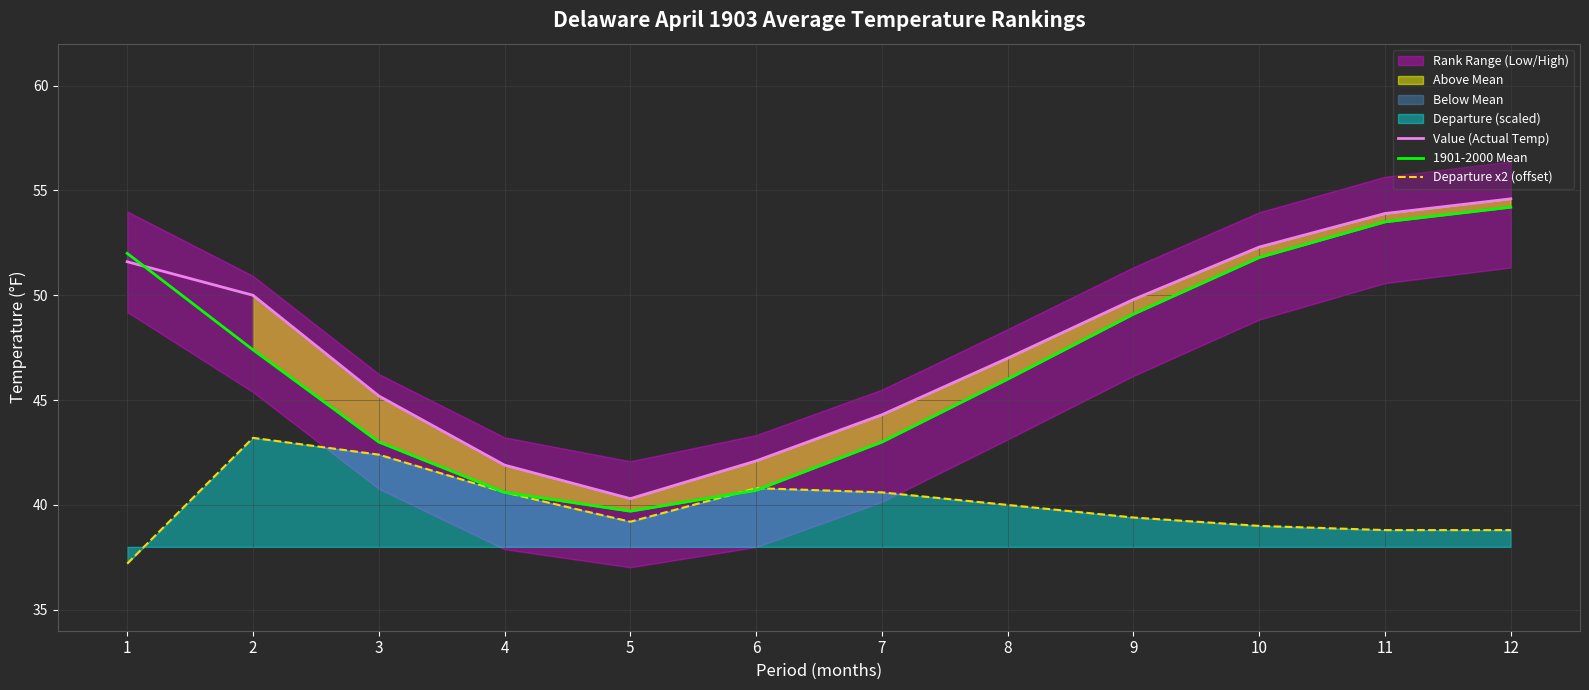

In 1901-2000 Mean, how many points are lower than both neighbors (excluding endpoints)?

1